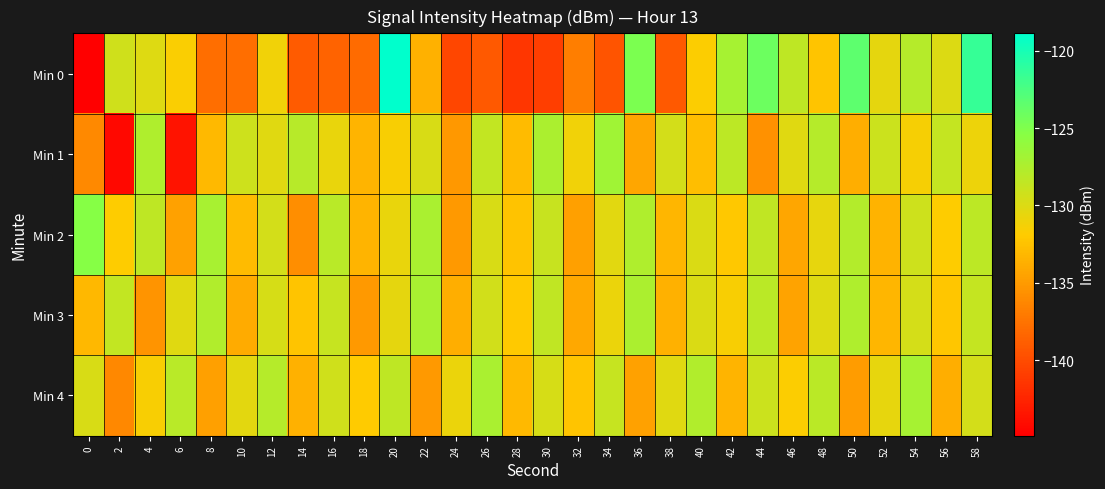

How many data points does each series have?

30